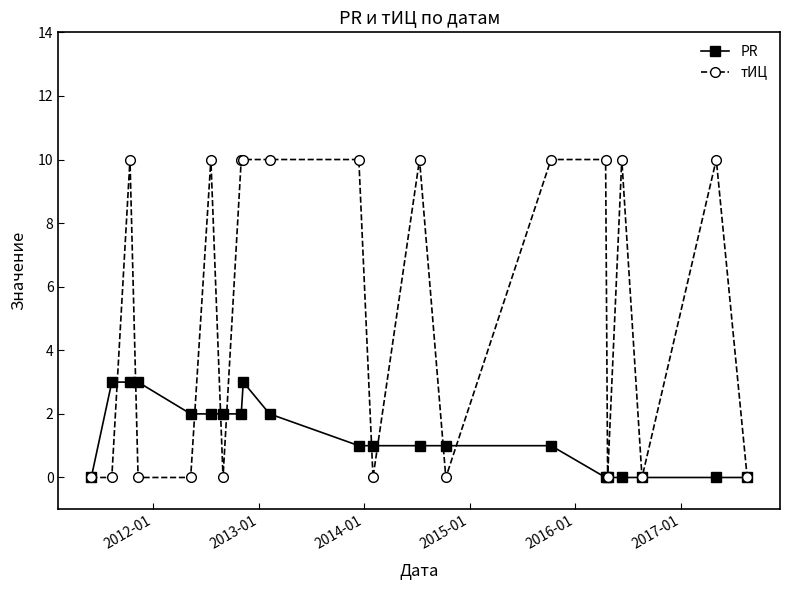

What is the value of the PR point at the 4th from the left?

3